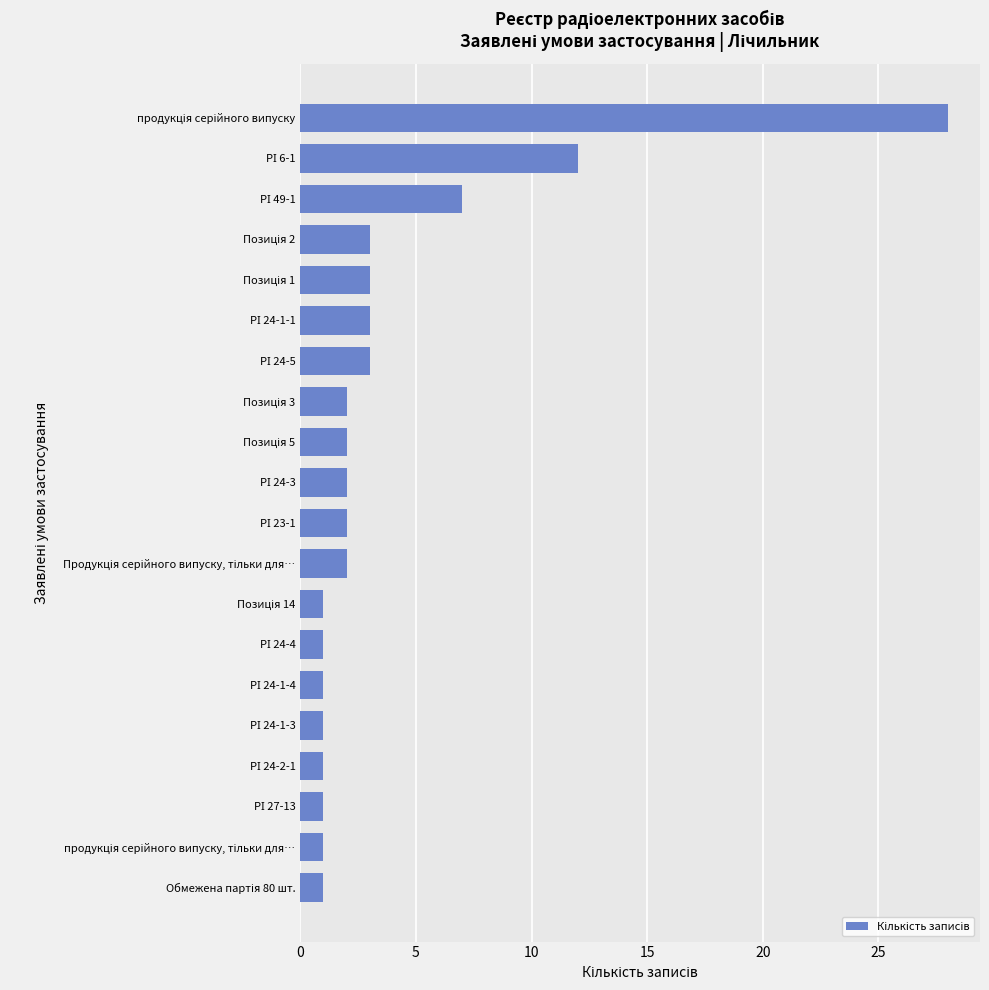

What is the maximum value shown in the chart?

28